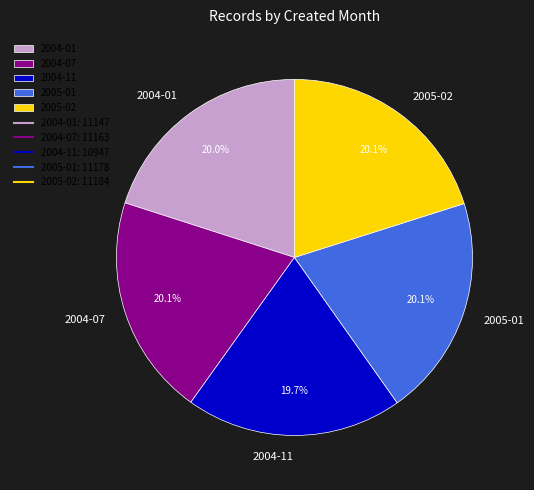

What percentage is NOT represented by 2004-07?

79.9%